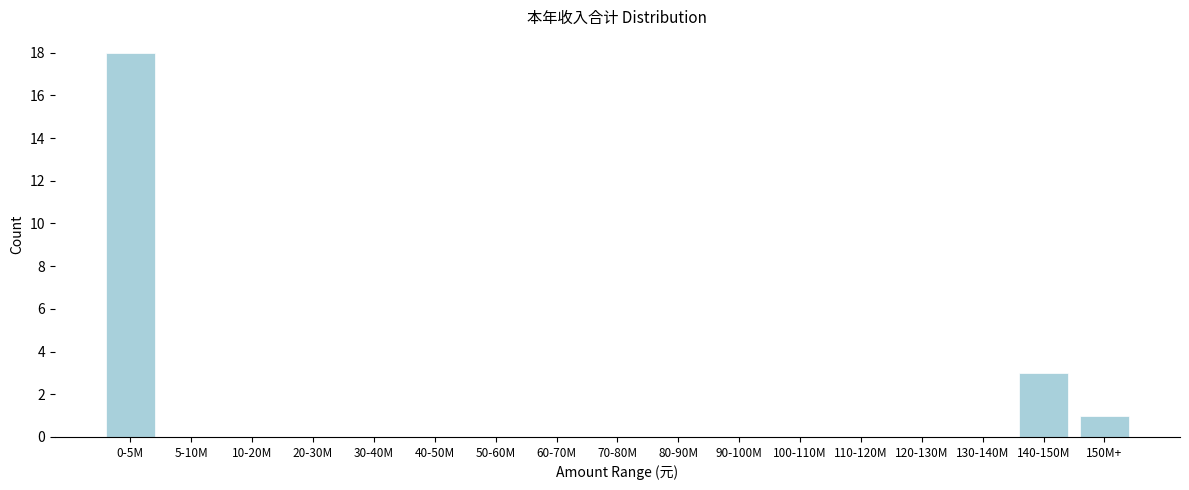

Reading right to left, extract all data points from this chart.

150M+=1	140-150M=3	130-140M=0	120-130M=0	110-120M=0	100-110M=0	90-100M=0	80-90M=0	70-80M=0	60-70M=0	50-60M=0	40-50M=0	30-40M=0	20-30M=0	10-20M=0	5-10M=0	0-5M=18